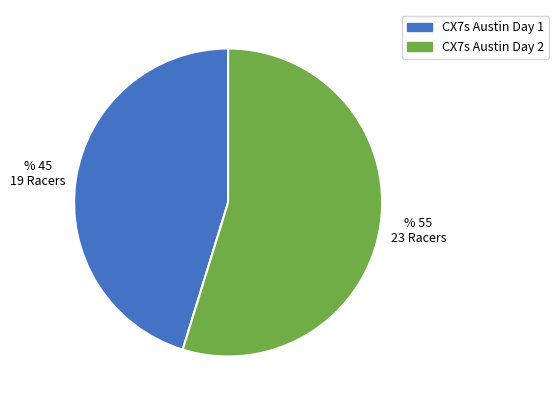

Count the number of slices in the pie.

2